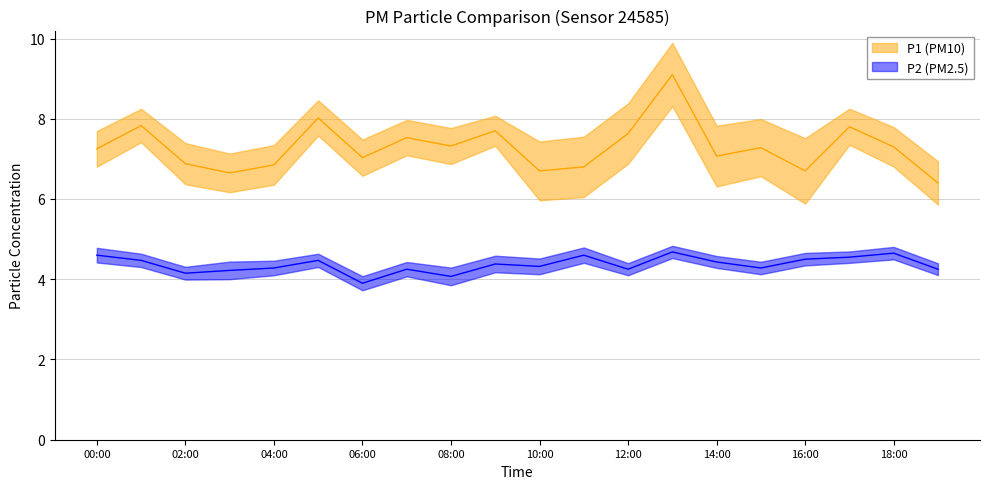

What is the total value across all series at 17:00?

12.3